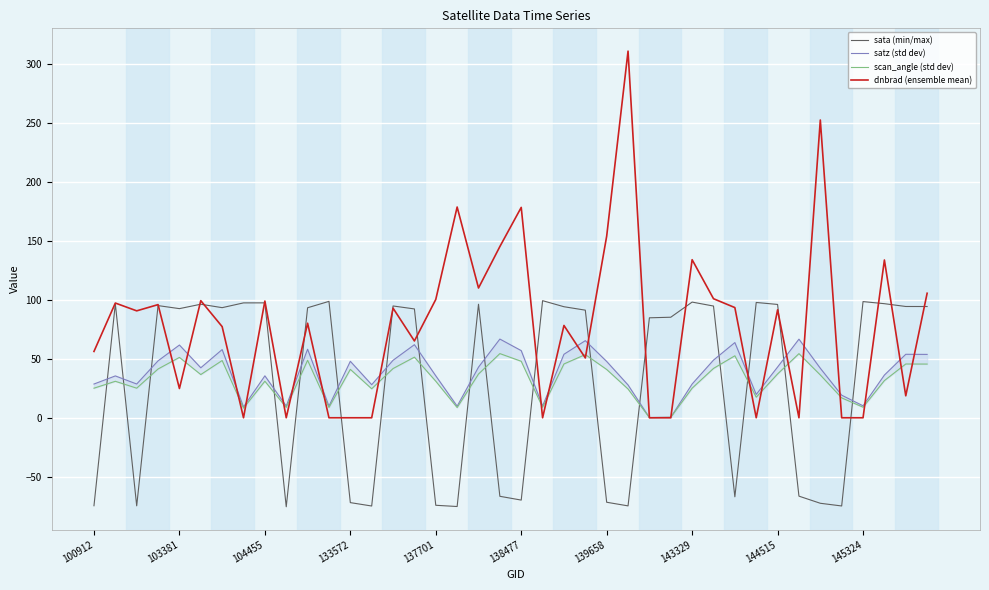

Does the chart display data point markers on the line(s)?

No